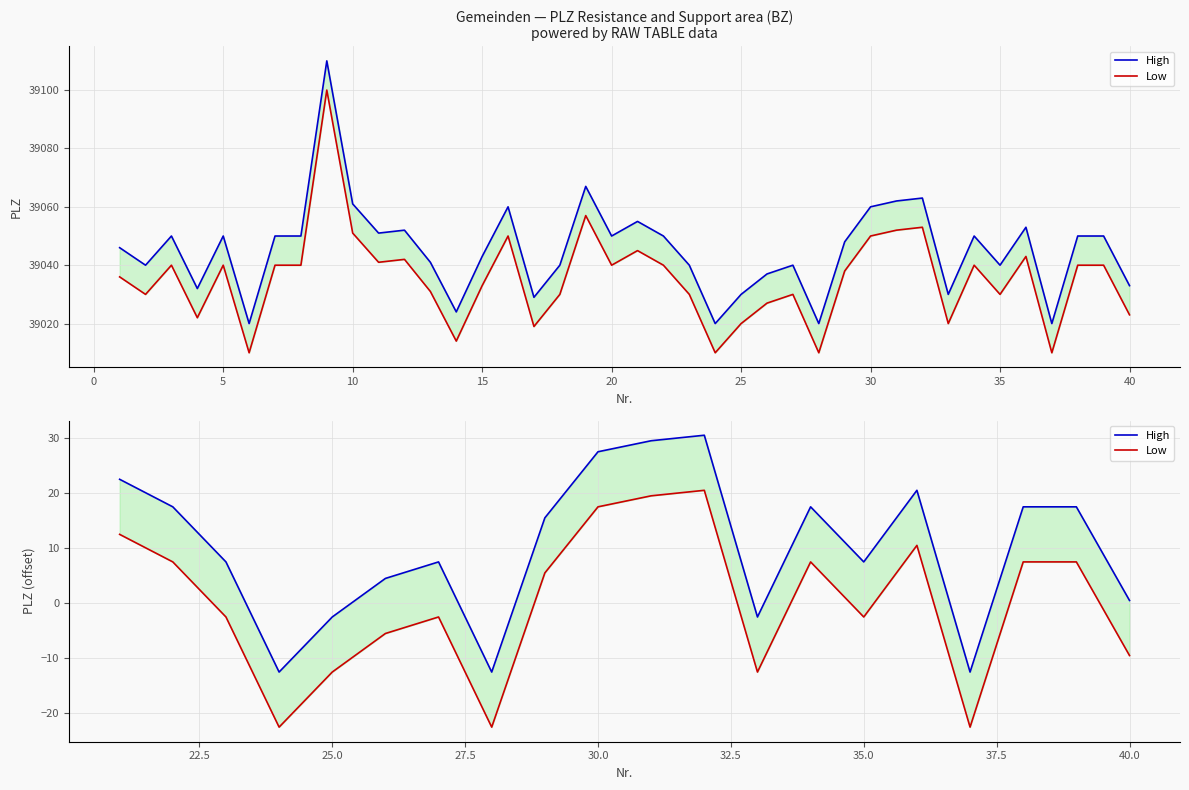

Reading right to left, list all the values displayed in this chart.

High: 0.4	17.4	17.4	-12.6	20.4	7.4	17.4	-2.6	30.4	29.4	27.4	15.4	-12.6	7.4	4.4	-2.6	-12.6	7.4	17.4	22.4
Low: -9.6	7.4	7.4	-22.6	10.4	-2.6	7.4	-12.6	20.4	19.4	17.4	5.4	-22.6	-2.6	-5.6	-12.6	-22.6	-2.6	7.4	12.4